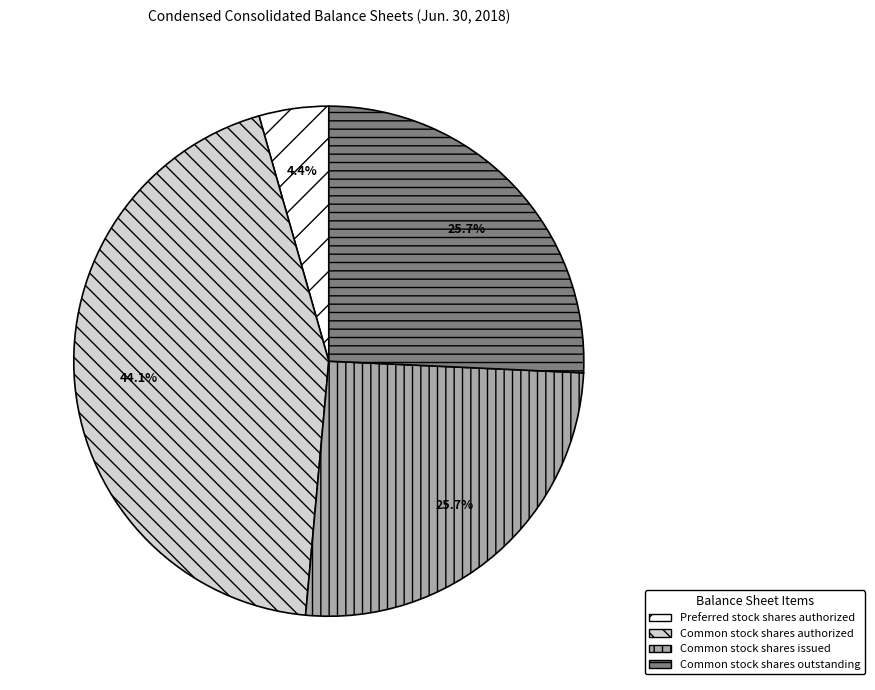

What is the largest slice in the pie chart?

Common stock shares authorized